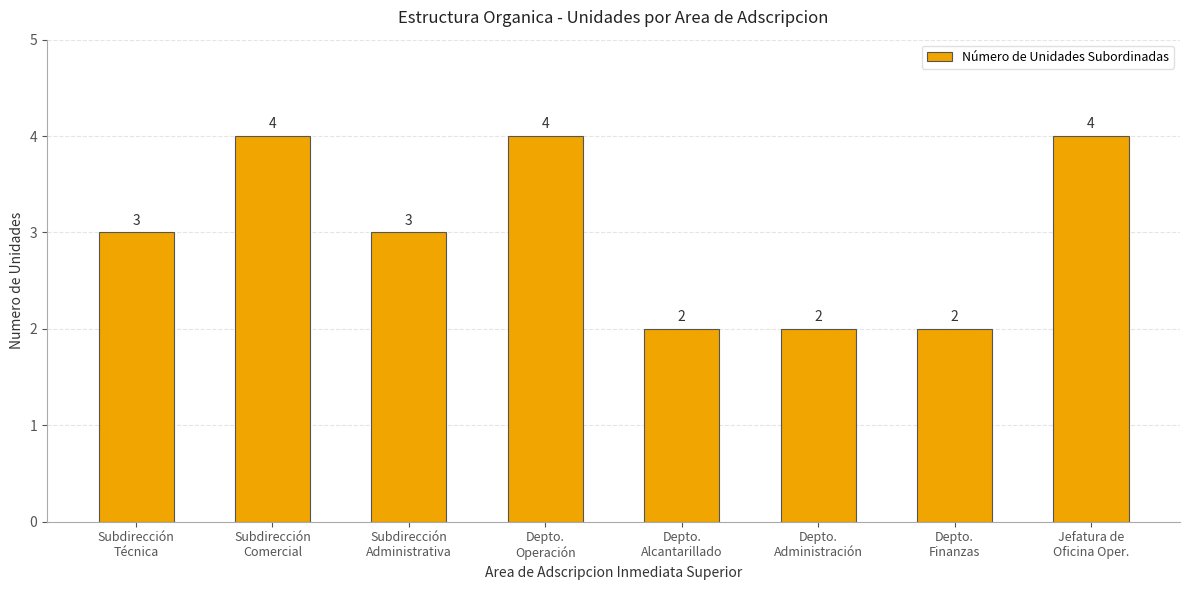

What is the label of the 3rd bar from the right?

Depto.
Administración